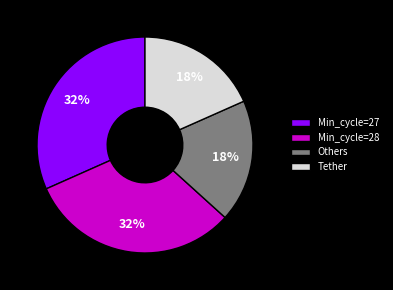

True or false: Tether accounts for 10% of the total.

False